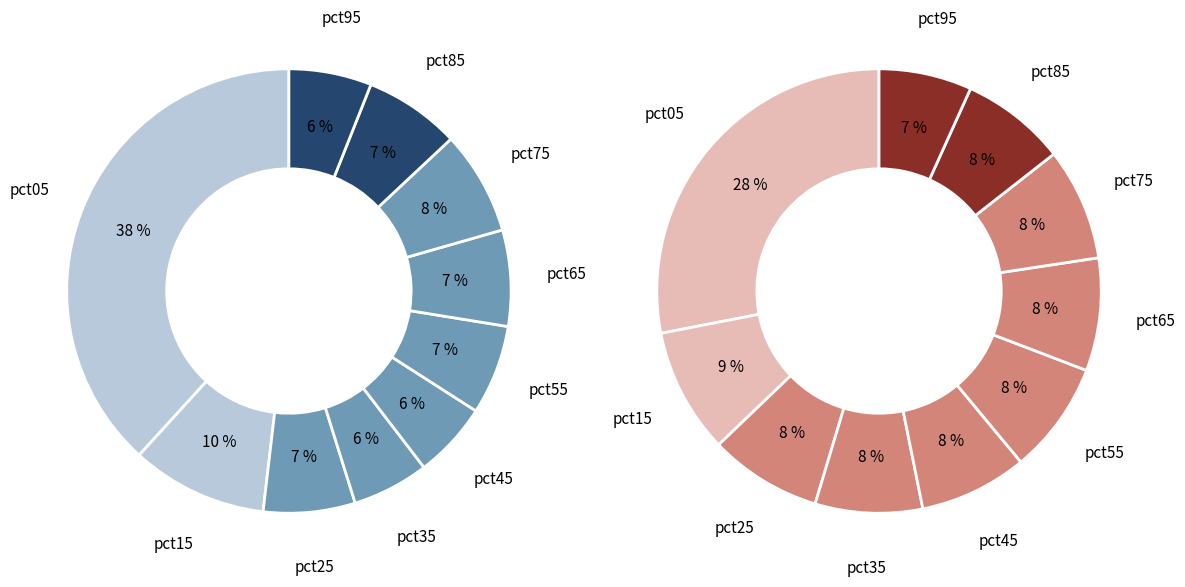

How many segments does this pie chart have?

10